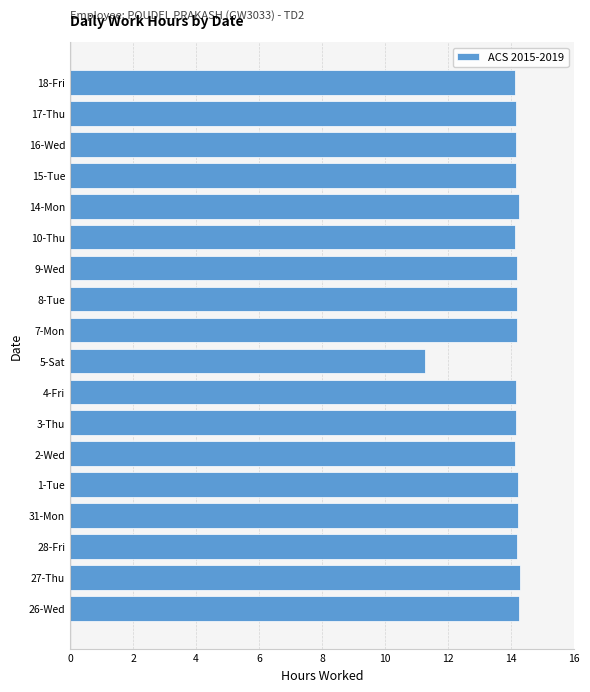

What is the difference between the maximum and minimum values?

3.0